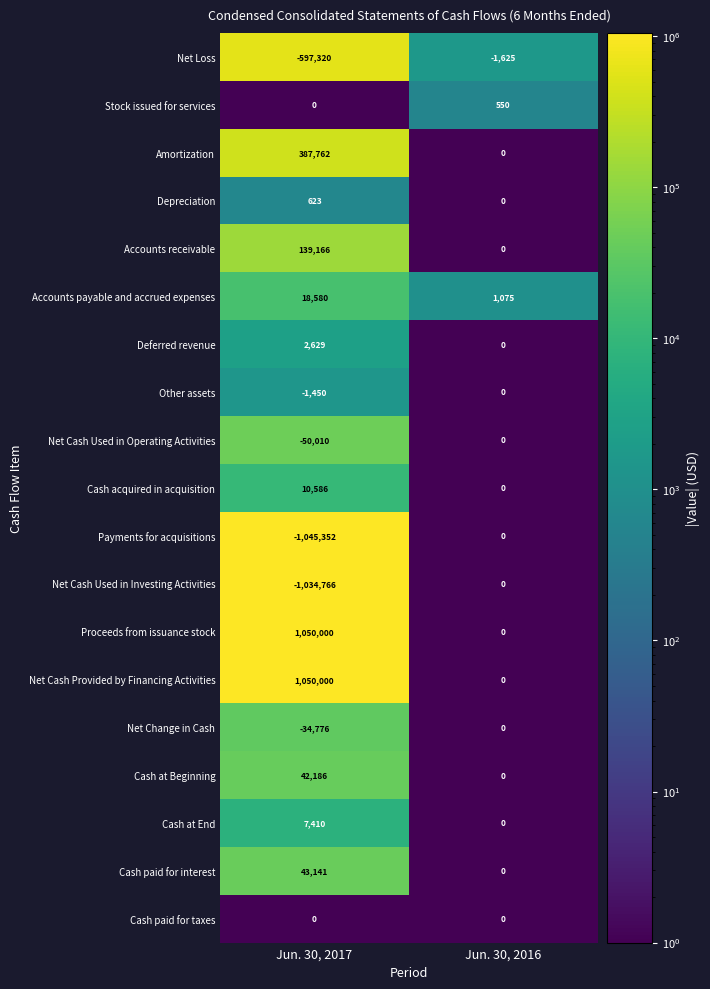

What is the total value across all series at Jun. 30, 2017?

-11591